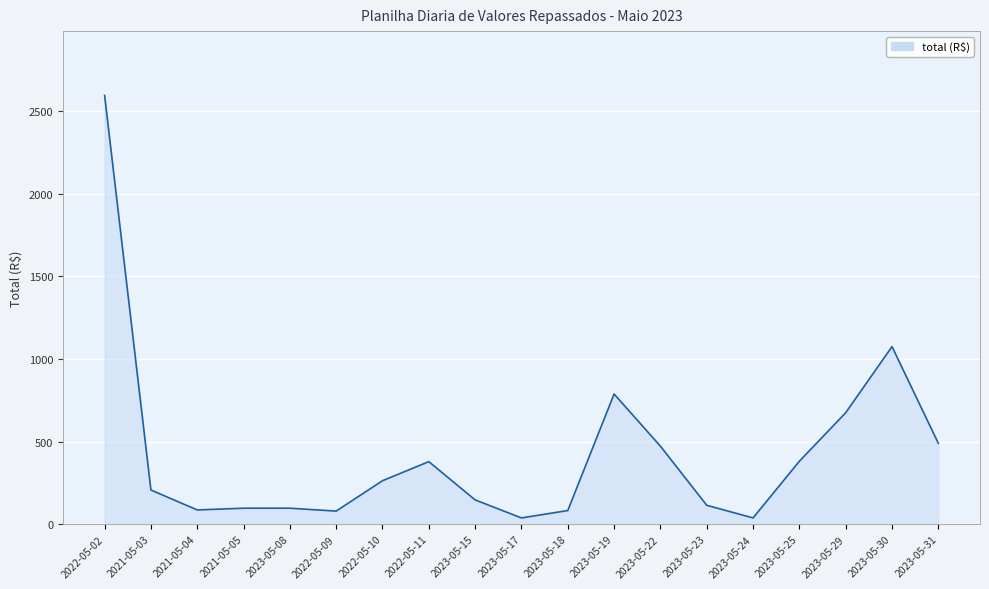

What is the sum of the values at 2023-05-18 and 2023-05-22?

554.9